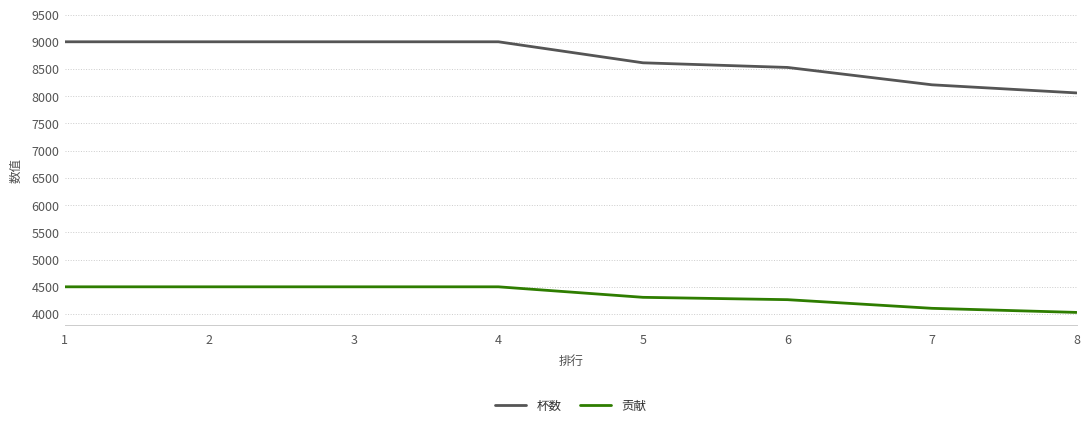

What is the difference between the 贡献 values at 2 and 7?

395